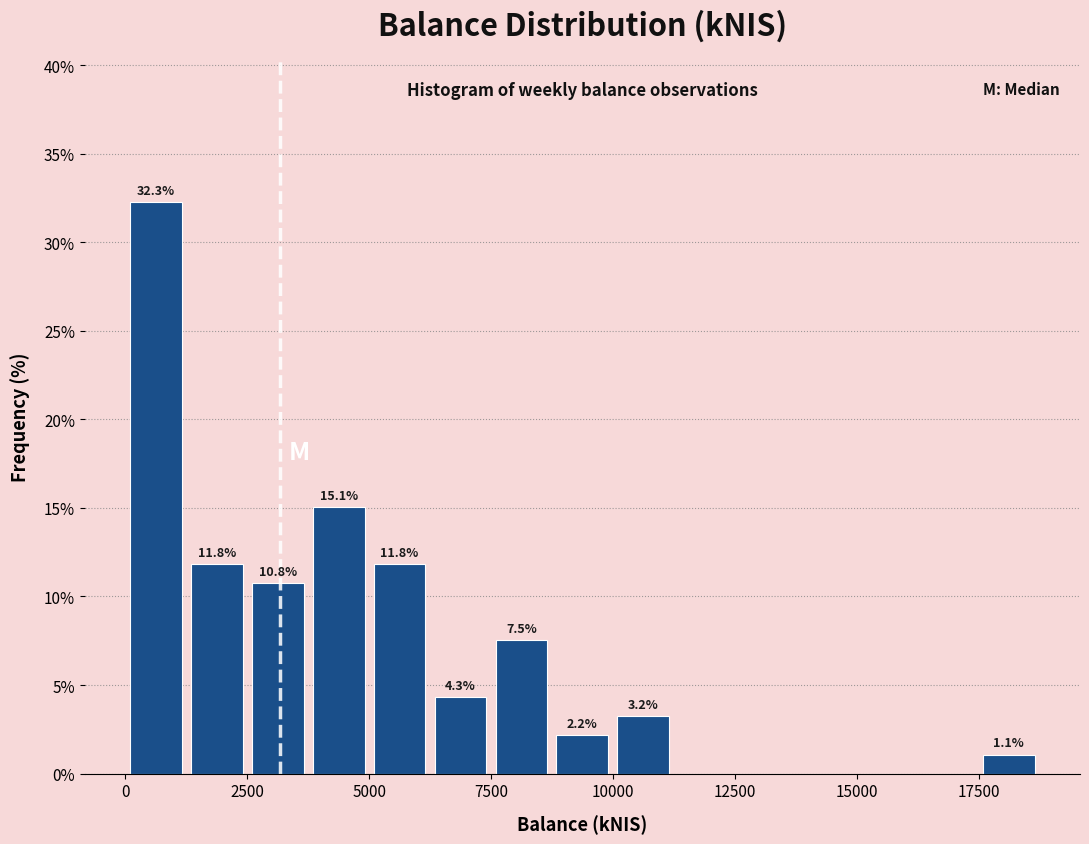

Read against the x-axis, roughly where is the centre of the tallest bar?

500